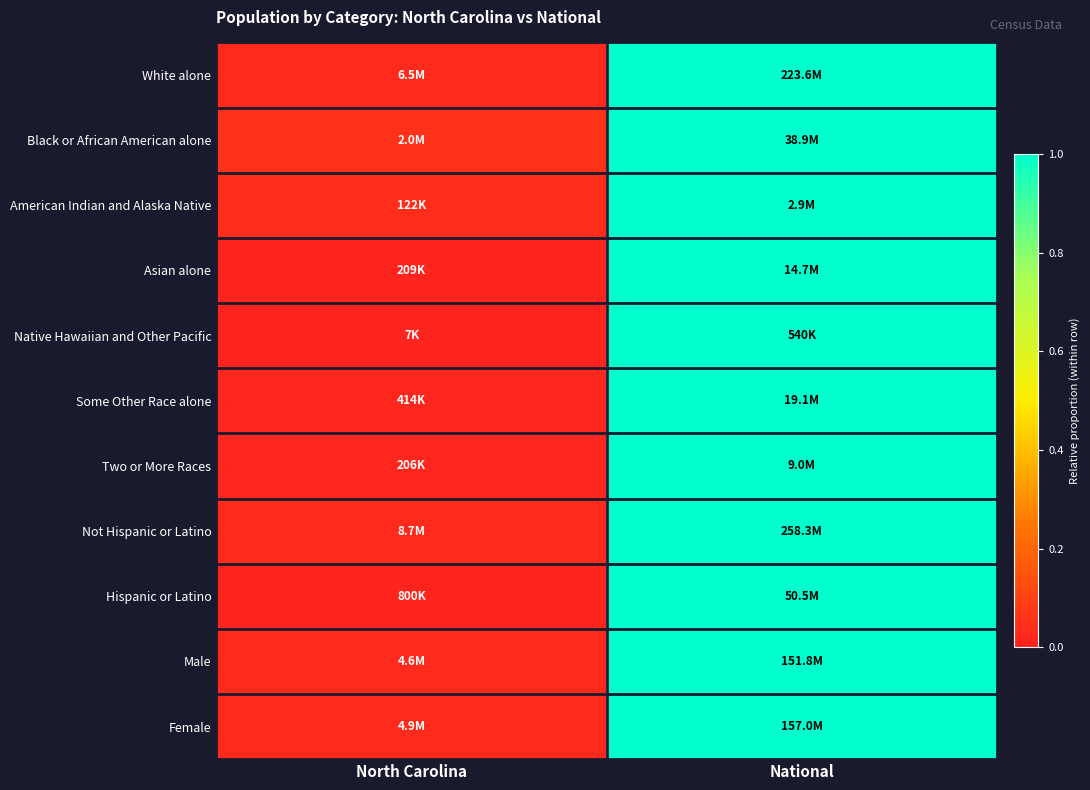

What is the total value across all series at National?

11.0